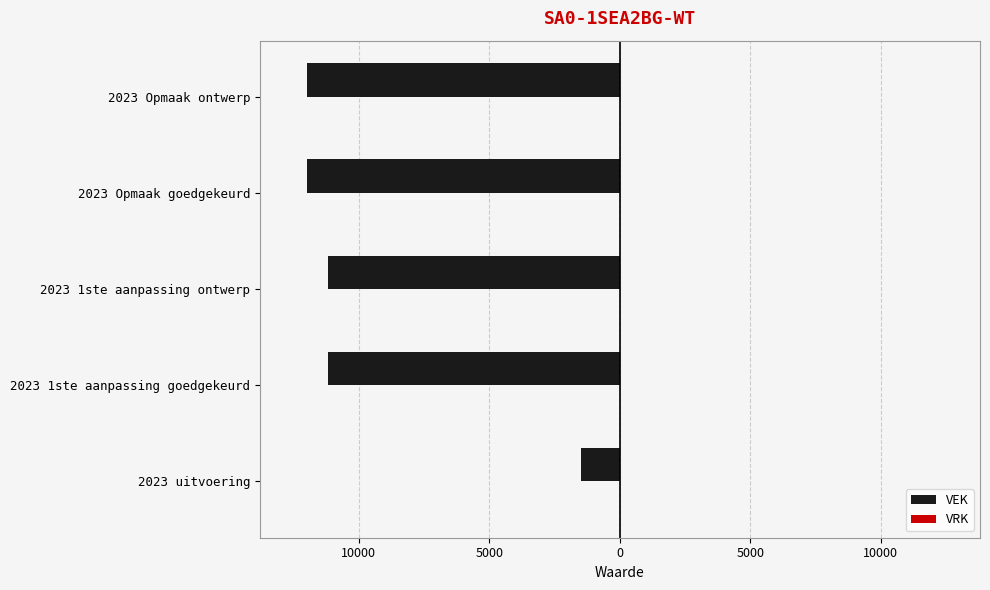

Are the bars horizontal?

Yes